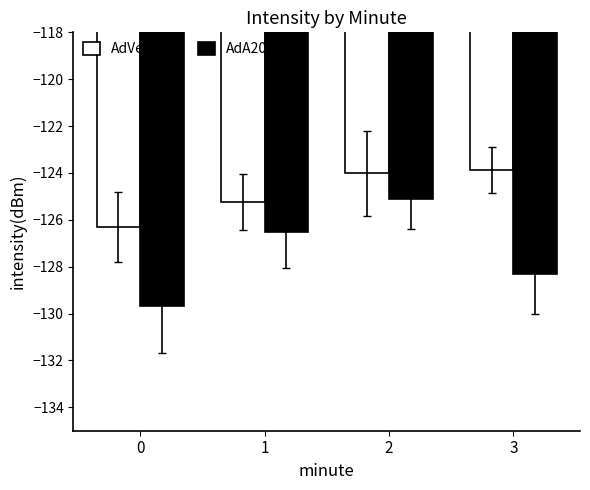

What is the total value across all series at 2?

-249.1